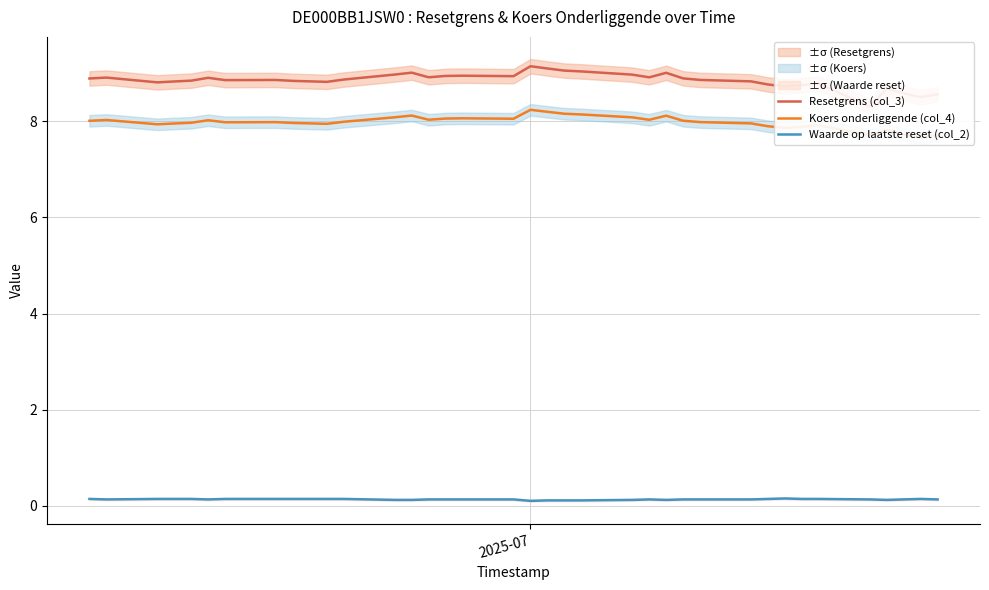

How many lines are shown in the chart?

3